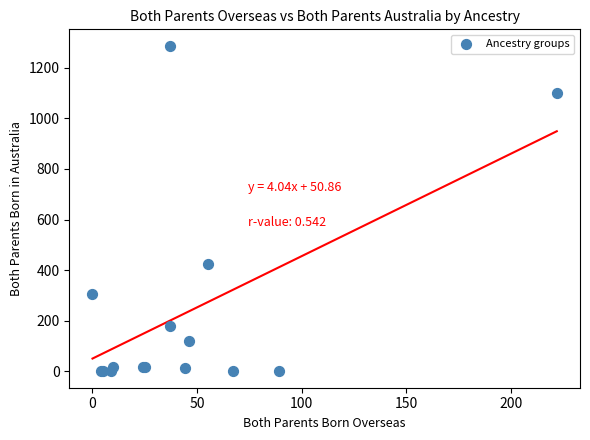

What Y value in the scatter plot is closest to 643?

425